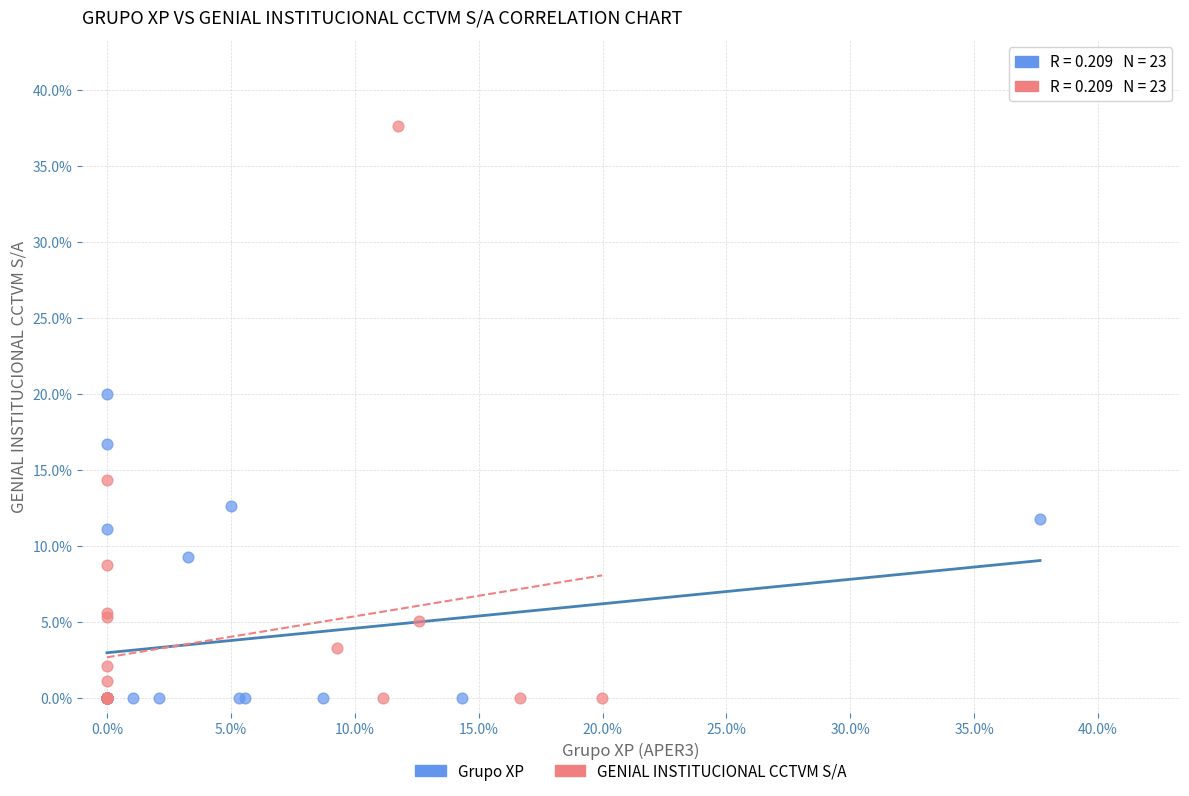

Which series reaches the maximum Y coordinate?

GENIAL INSTITUCIONAL CCTVM S/A